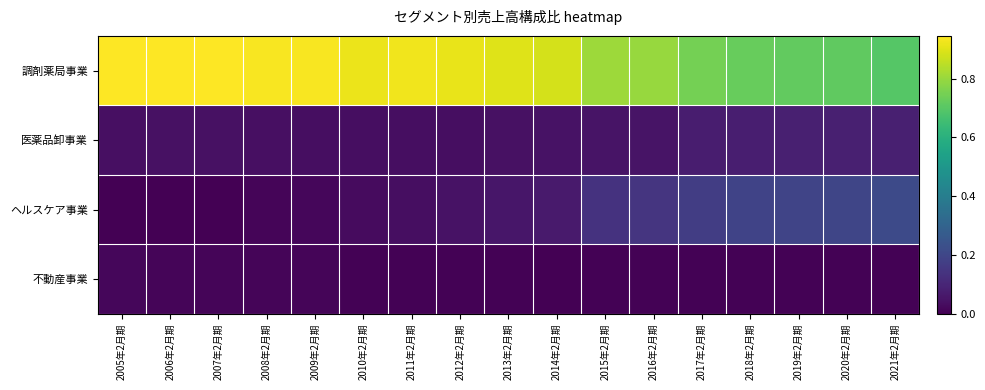

What is the spread (max minus min) of values at 2008年2月期?

0.9